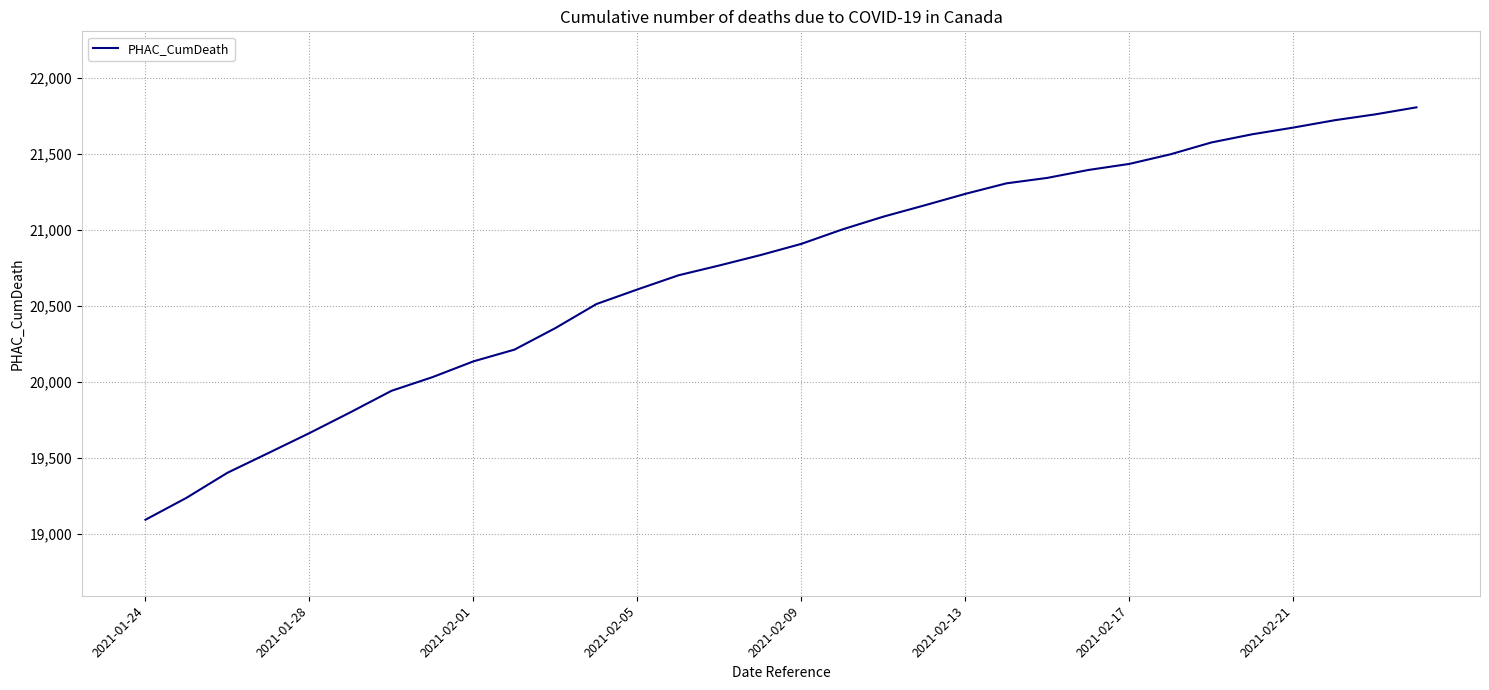

What is the difference between the maximum and minimum values?

2713